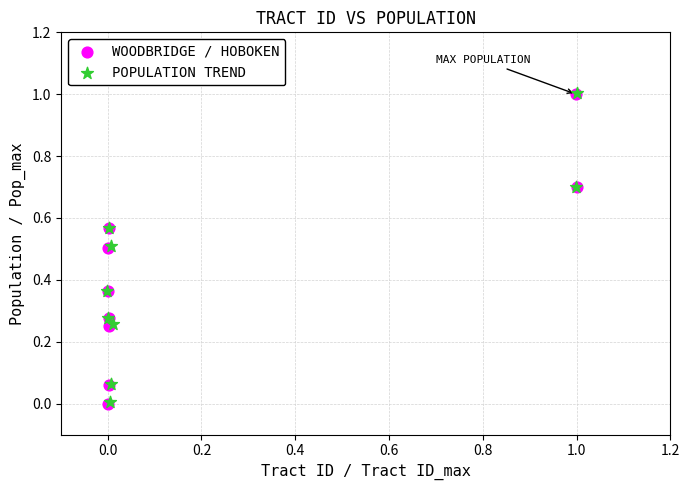

Which series has the largest Y range (max minus min)?

WOODBRIDGE / HOBOKEN